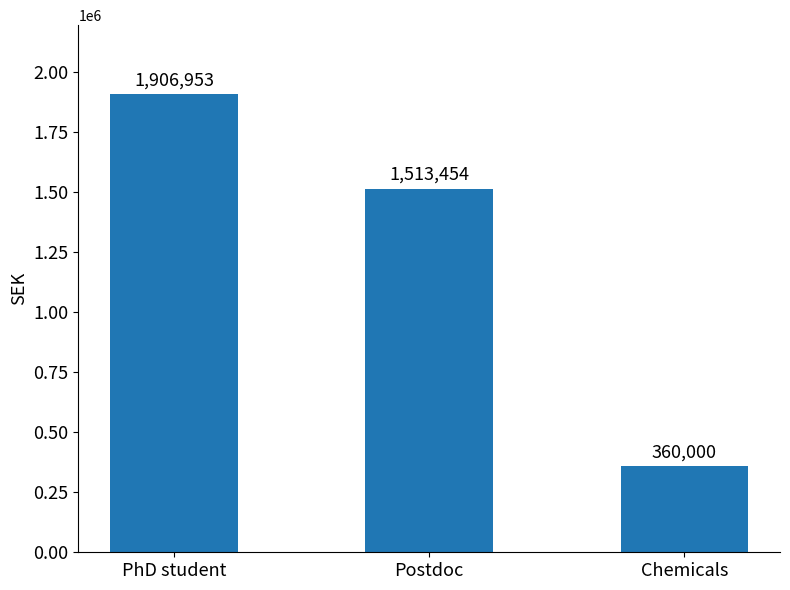

The chart shows a value of 360000.0 at Chemicals. True or false?

True